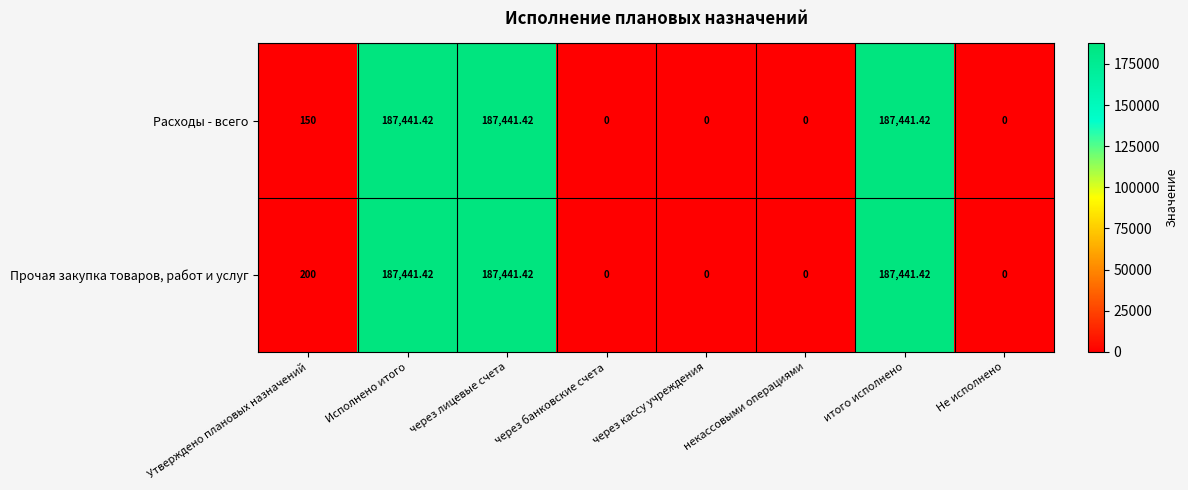

How many series are shown in this chart?

2